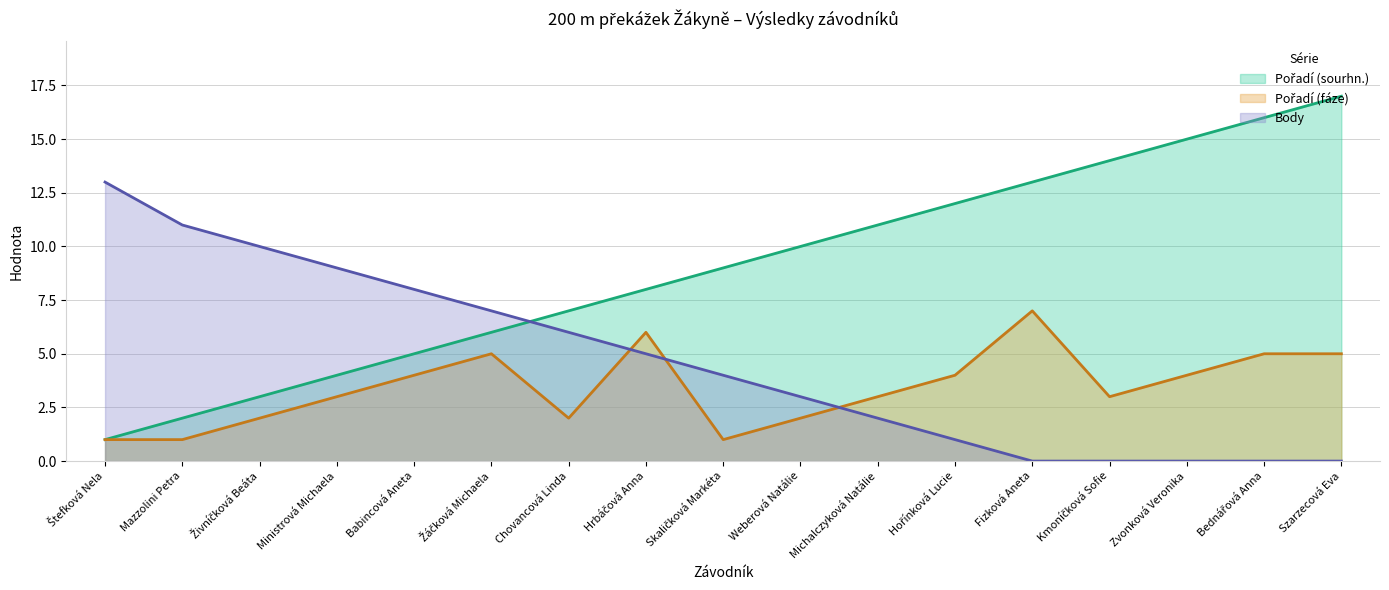

Where do Pořadí (fáze) and Body first cross each other?

Chovancová Linda and Hrbáčová Anna